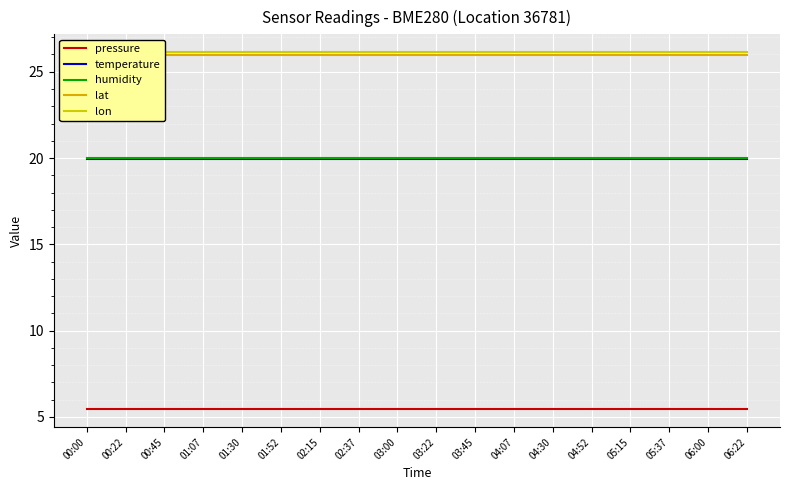

At 06:00, list the series in order from smallest to largest.

pressure, temperature, humidity, lat, lon